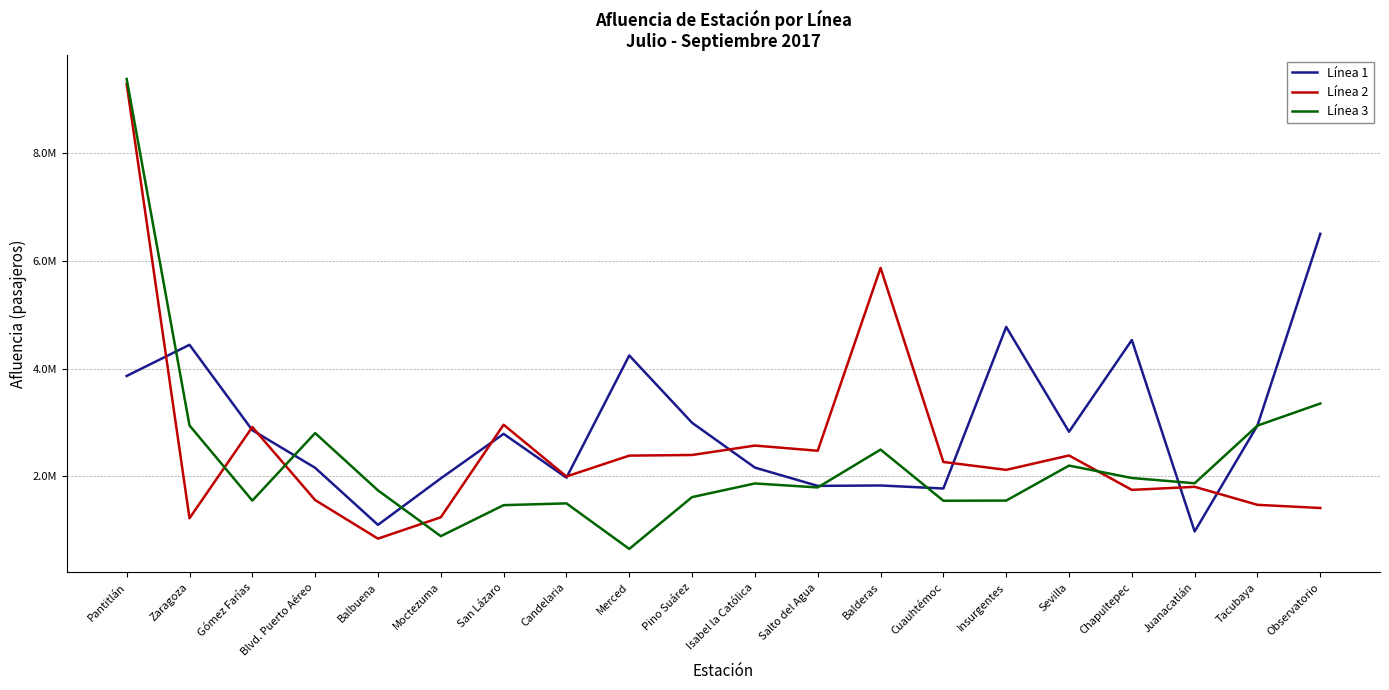

Where is the first local maximum for Línea 2?

Gómez Farías